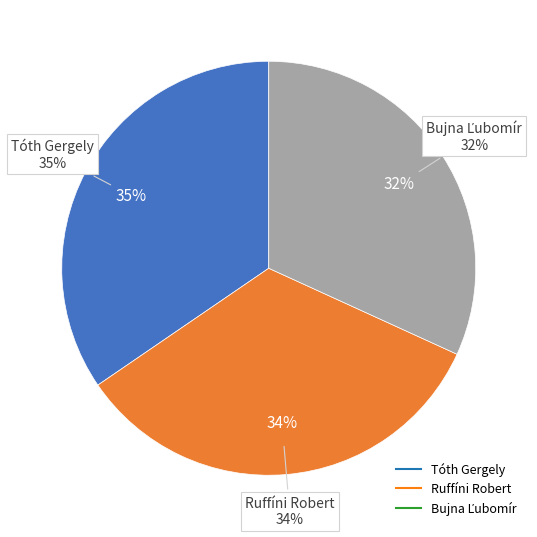

What is the largest slice in the pie chart?

Tóth Gergely